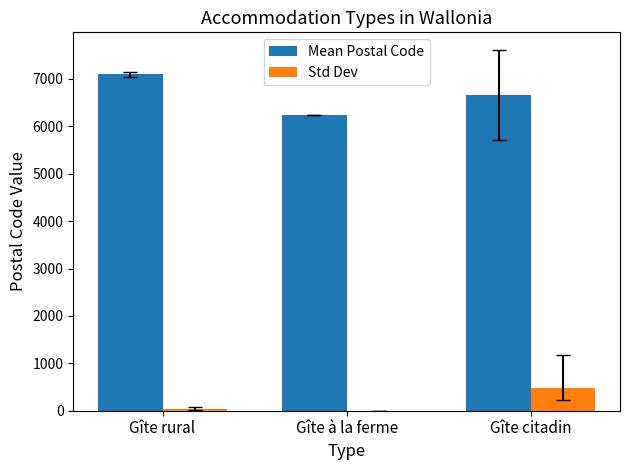

What is the sum of all Std Dev values?

503.3